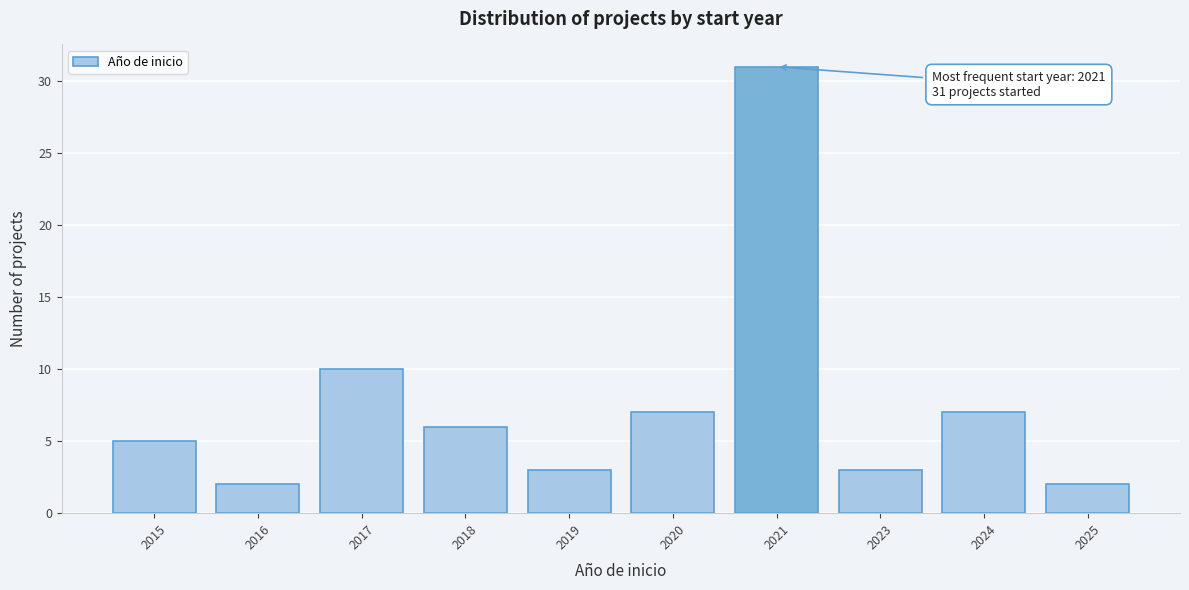

Reading left to right, what are all the values shown in this chart?

2015=5	2016=2	2017=10	2018=6	2019=3	2020=7	2021=31	2023=3	2024=7	2025=2